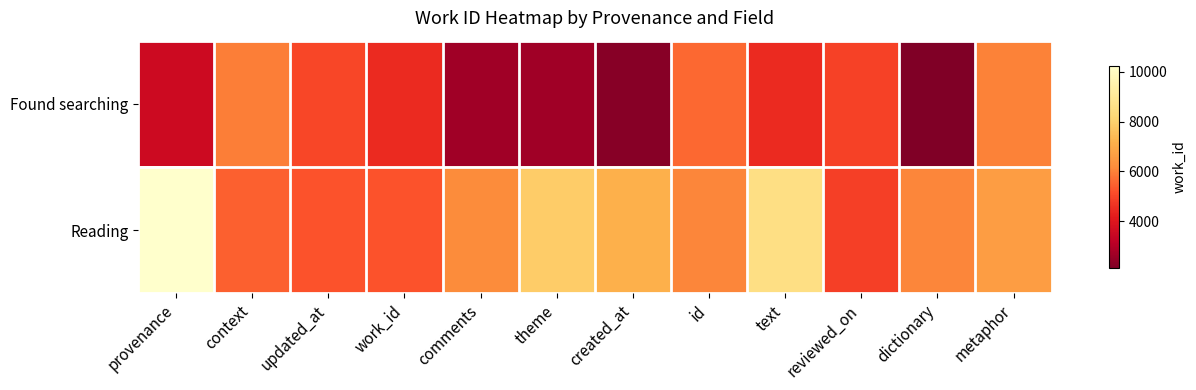

Between dictionary and id, which is larger?

id